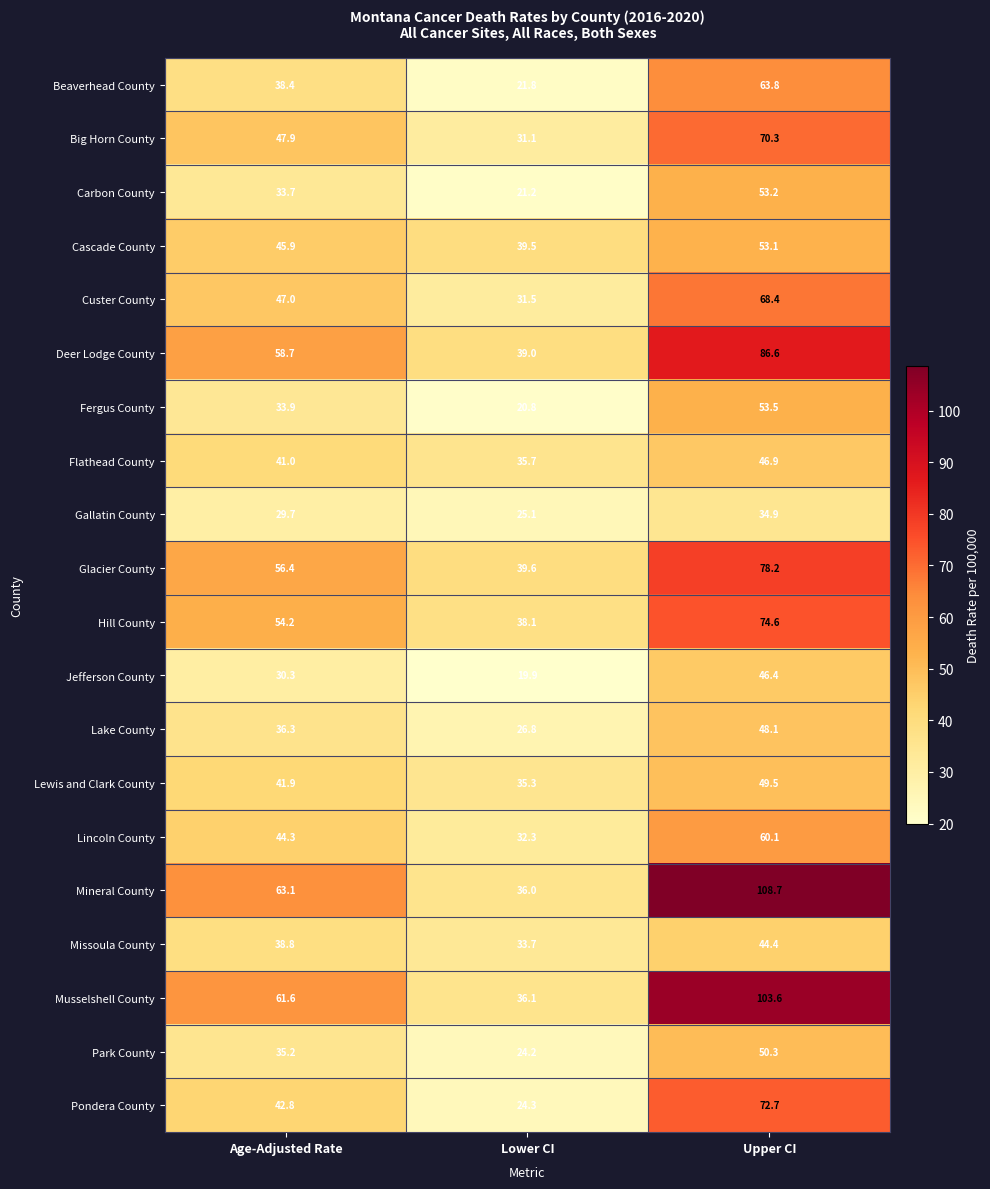

What value does the Missoula County series have at Age-Adjusted Rate?

38.8